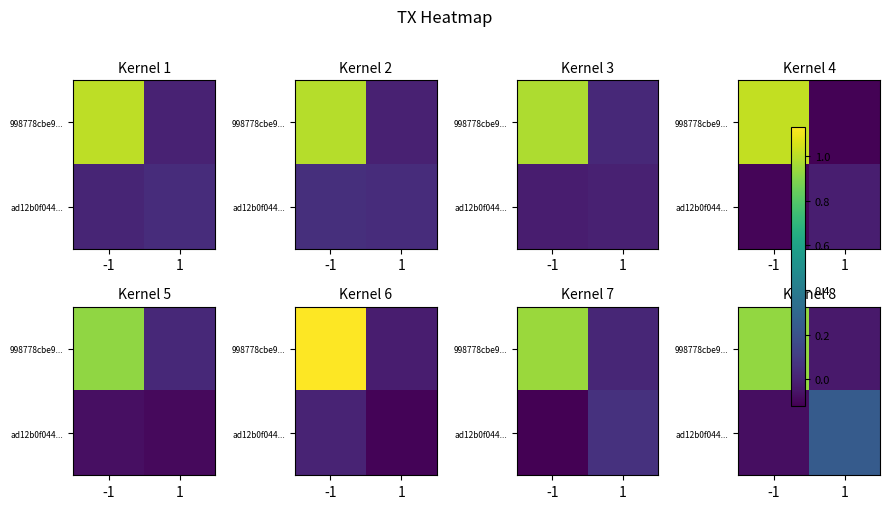

What is the spread (max minus min) of values at -1?

1.0